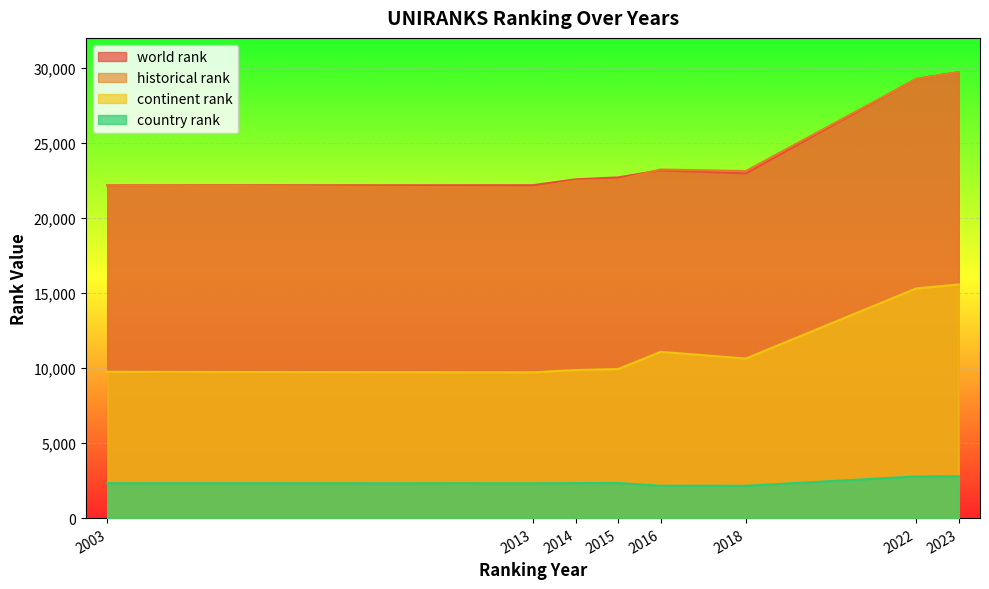

Reading left to right, list all the values displayed in this chart.

world rank: 2003=22177.0	2013=22184.0	2014=22573.0	2015=22703.0	2016=23179.0	2018=22971.0	2022=29265.0	2023=29722.0
historical rank: 2003=22177.0	2013=22021.5	2014=22476.0	2015=22543.0	2016=23230.5	2018=23127.0	2022=29265.0	2023=29722.0
continent rank: 2003=9748.0	2013=9717.0	2014=9868.0	2015=9931.0	2016=11079.0	2018=10632.0	2022=15303.0	2023=15569.0
country rank: 2003=2327.0	2013=2321.0	2014=2333.0	2015=2339.0	2016=2156.0	2018=2154.0	2022=2776.0	2023=2789.0